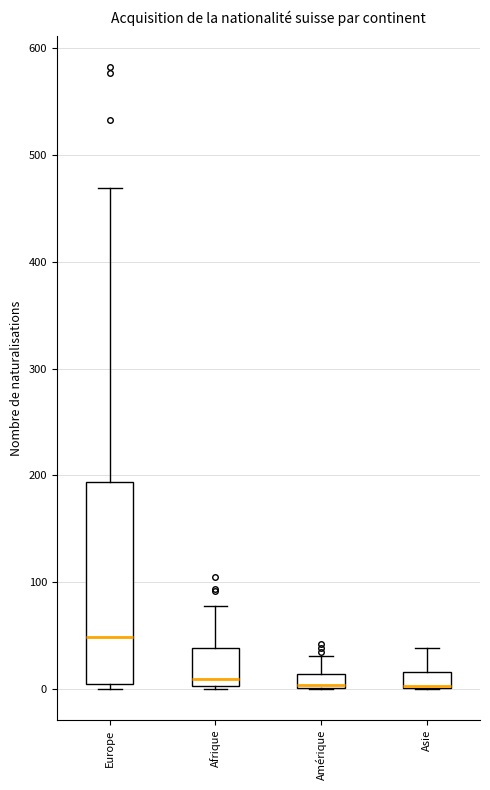

Where is the upper edge of the box for Europe on the y-axis? The values are not printed on the chart, so give them approximately, as read against the axis.

190